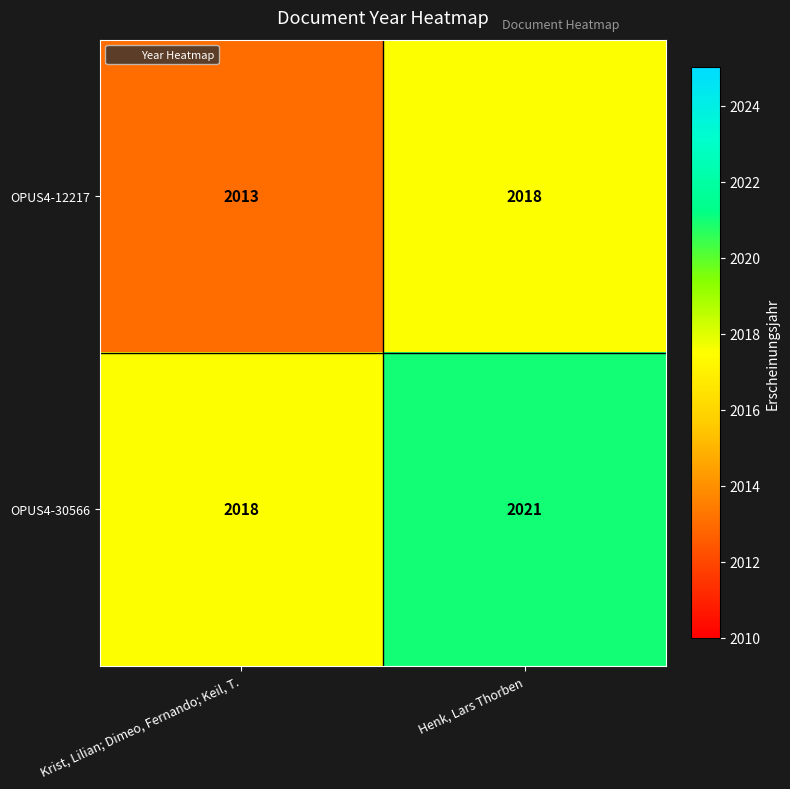

How many data points does each series have?

2